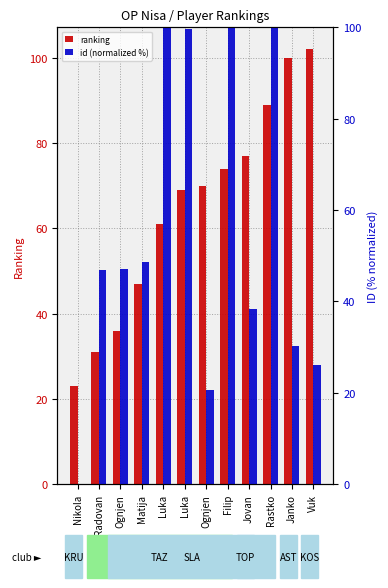

Rank the series by their maximum value, from highest to lowest.

ranking, id (normalized %)